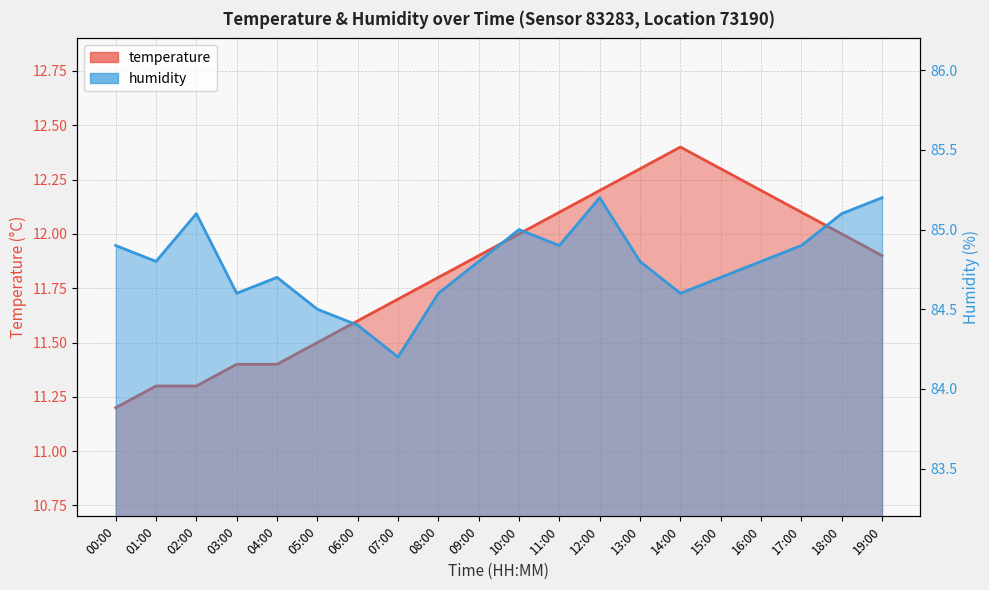

Reading left to right, what are all the values shown in this chart?

temperature: 11.2	11.3	11.3	11.4	11.4	11.5	11.6	11.7	11.8	11.9	12.0	12.1	12.2	12.3	12.4	12.3	12.2	12.1	12.0	11.9
humidity: 84.9	84.8	85.1	84.6	84.7	84.5	84.4	84.2	84.6	84.8	85.0	84.9	85.2	84.8	84.6	84.7	84.8	84.9	85.1	85.2